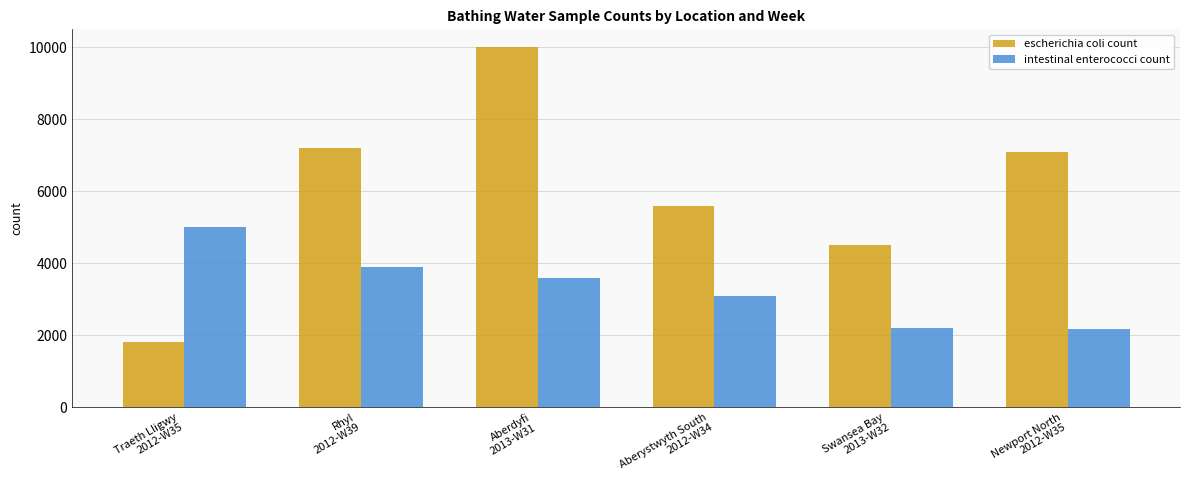

What is the label of the 1st bar from the right?

Newport North
2012-W35